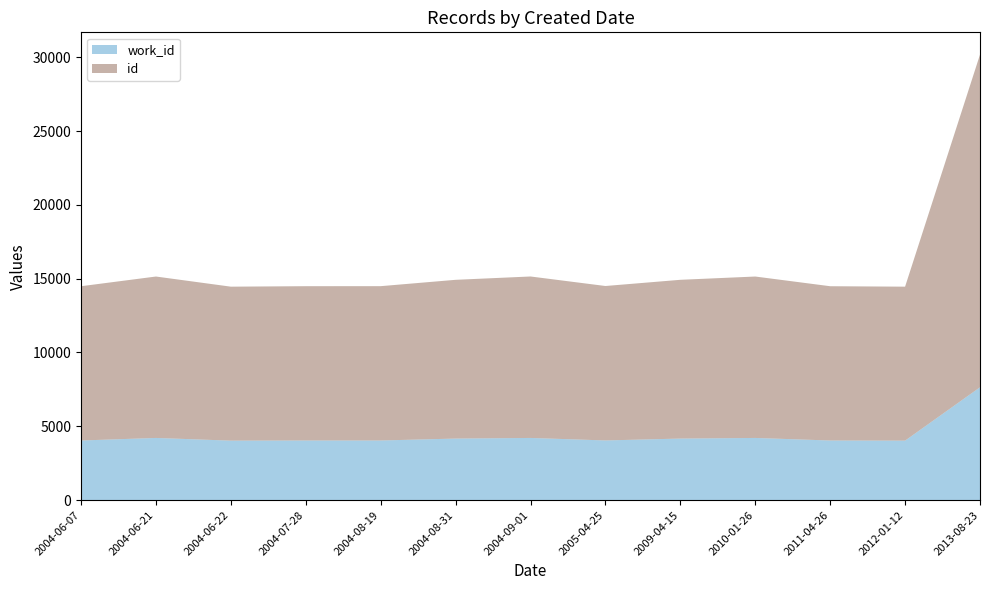

Reading left to right, transcribe all the data shown in this chart.

id: 10454	10938	10433	10455	10457	10757	10941	10465	10758	10938	10454	10433	22542
work_id: 4037	4210	4028	4038	4038	4168	4210	4041	4168	4210	4037	4028	7643